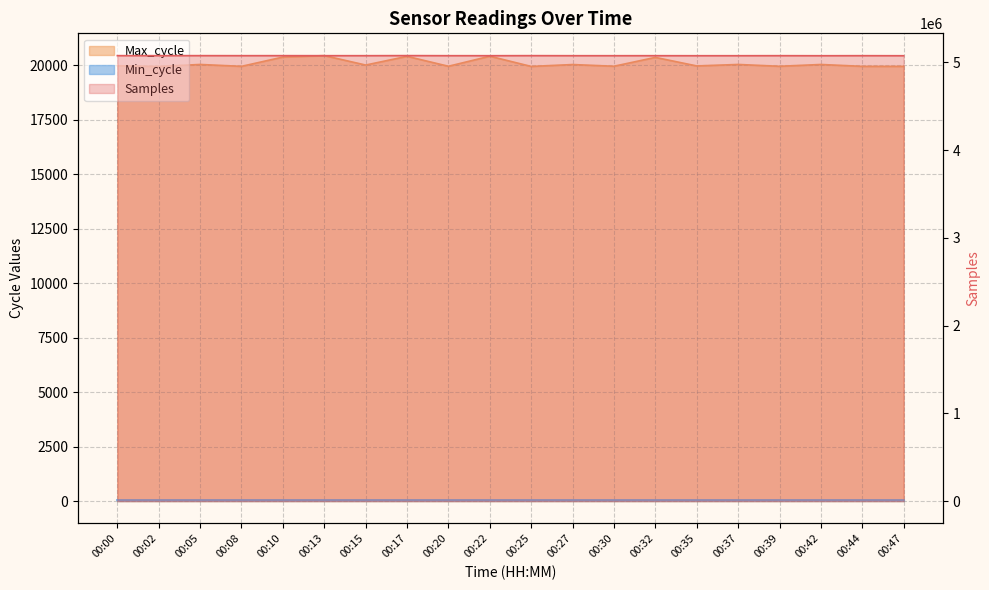

What is the sum of the Max_cycle values at 00:00 and 00:05?

40032